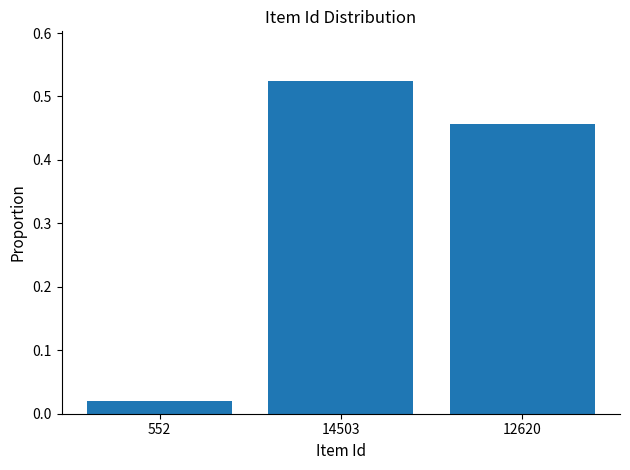

Rank the categories by value from highest to lowest.

14503, 12620, 552